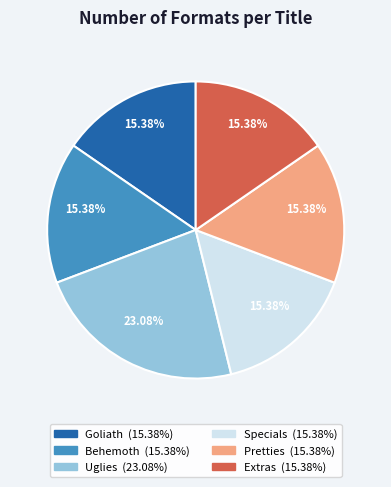

To the nearest percent, what is the combined percentage of Uglies and Behemoth?

38%